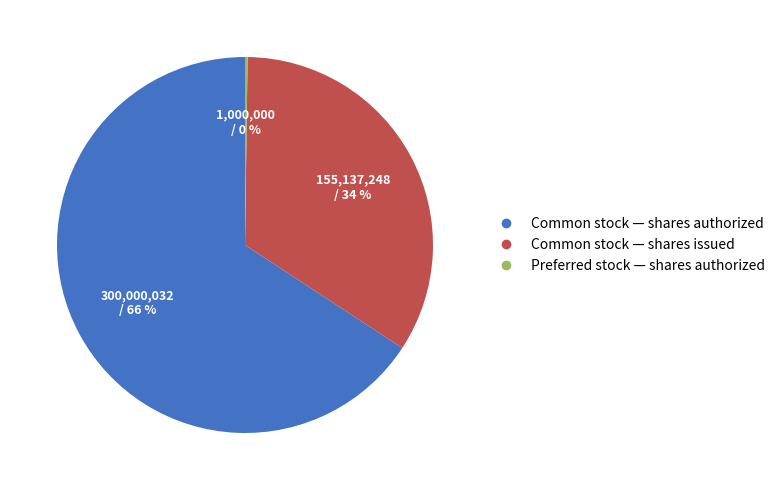

Which category accounts for the majority?

Common stock — shares authorized